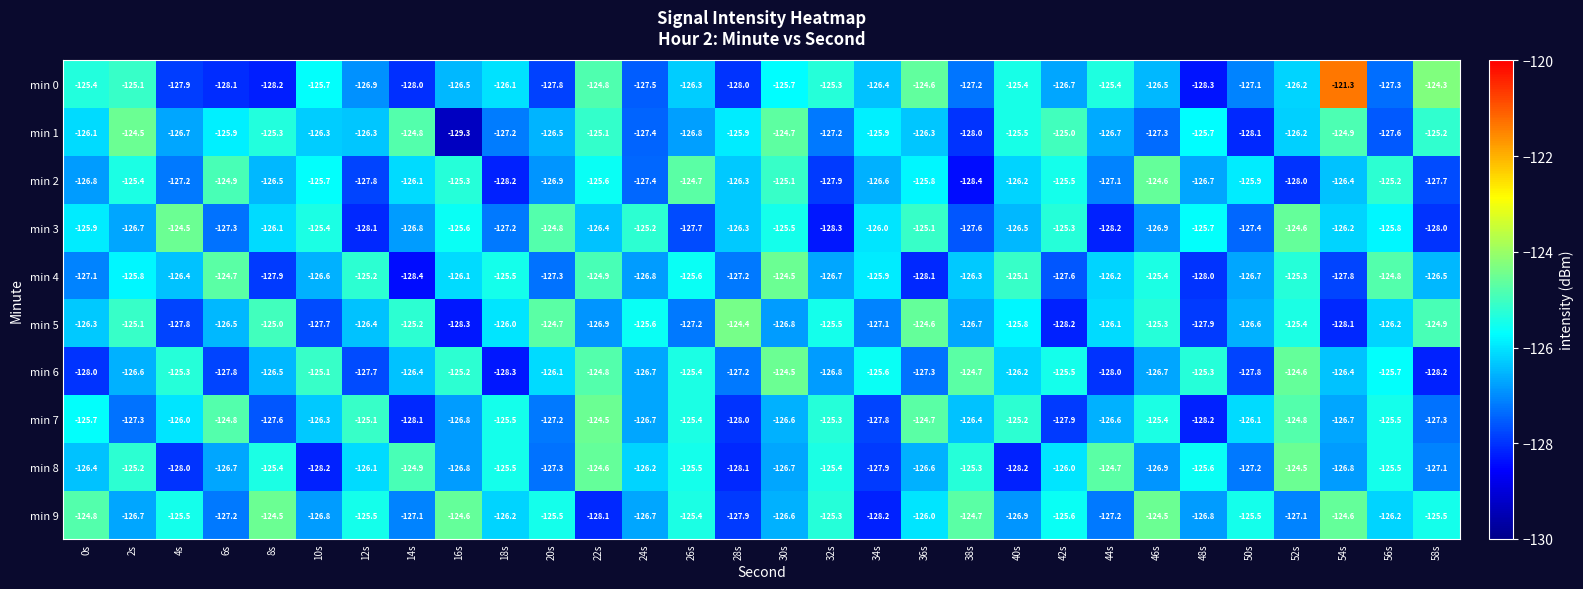

Where does the min 1 series first go above -126?

2s